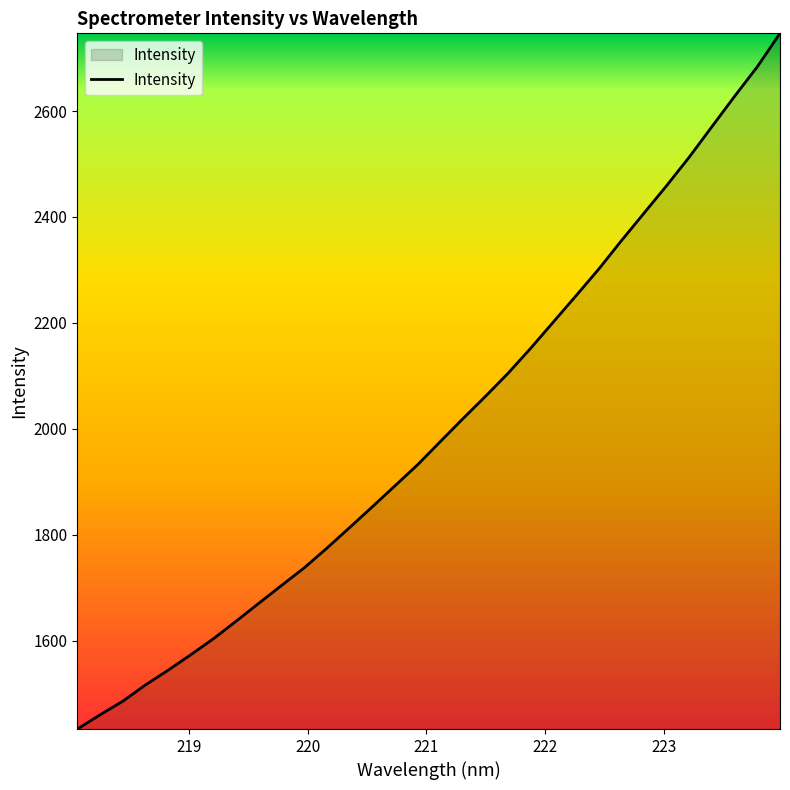

True or false: the data has more than 0 interior local peaks.

False